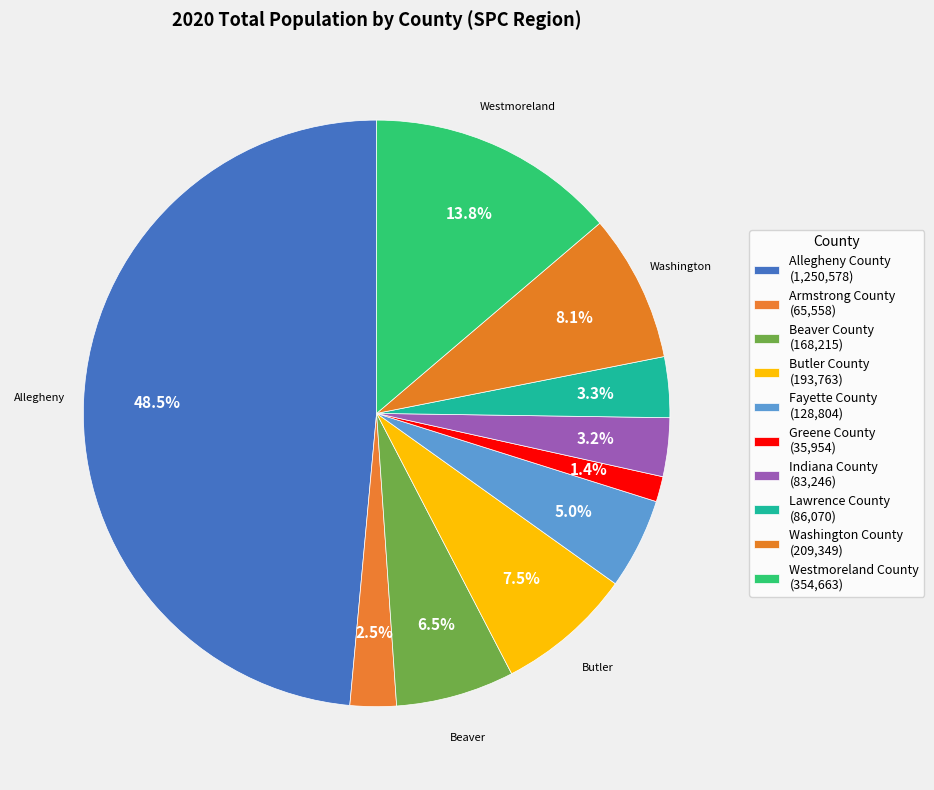

To the nearest percent, what is the difference between the Lawrence County and Westmoreland County slice percentages?

10%